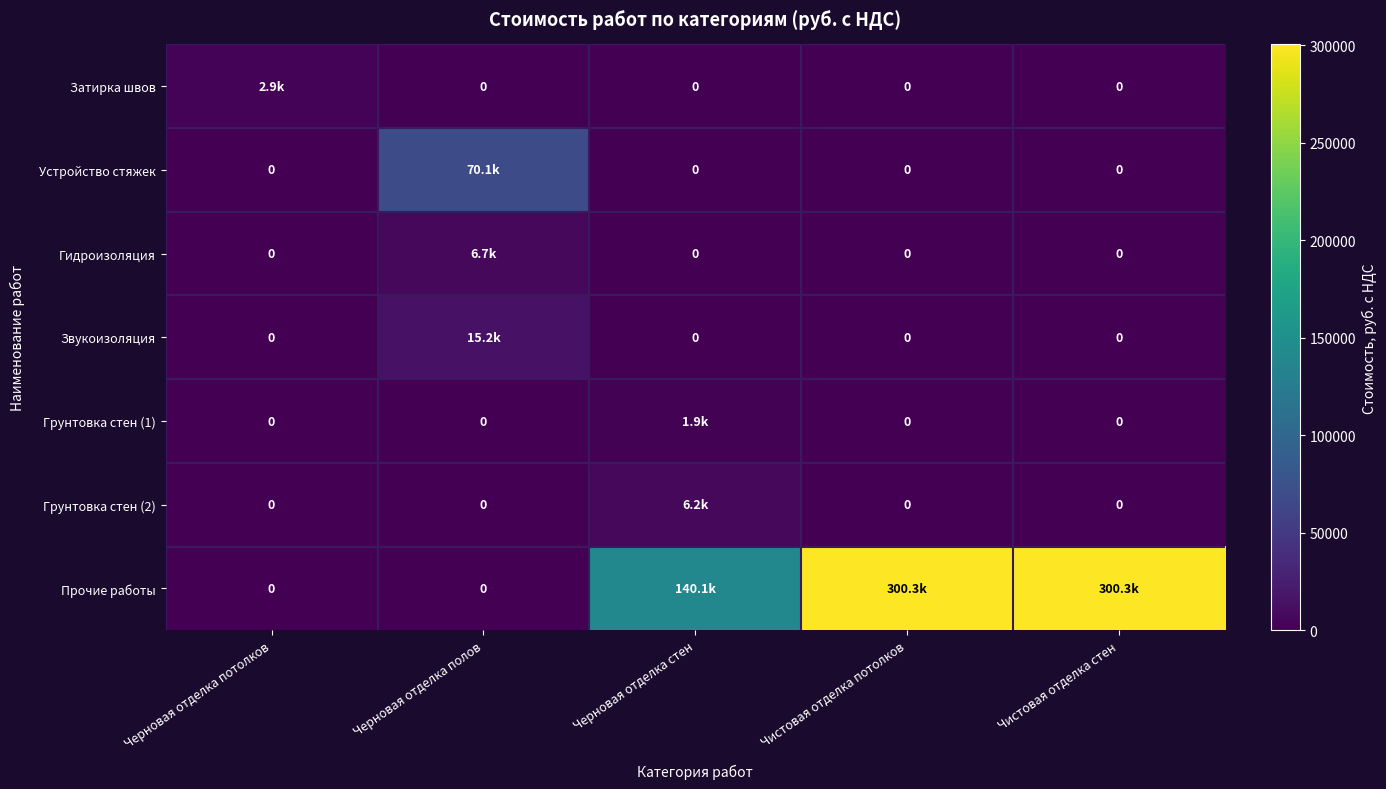

Rank the series at Черновая отделка стен from highest to lowest value.

Прочие работы, Грунтовка стен (2), Грунтовка стен (1), Затирка швов, Устройство стяжек, Гидроизоляция, Звукоизоляция